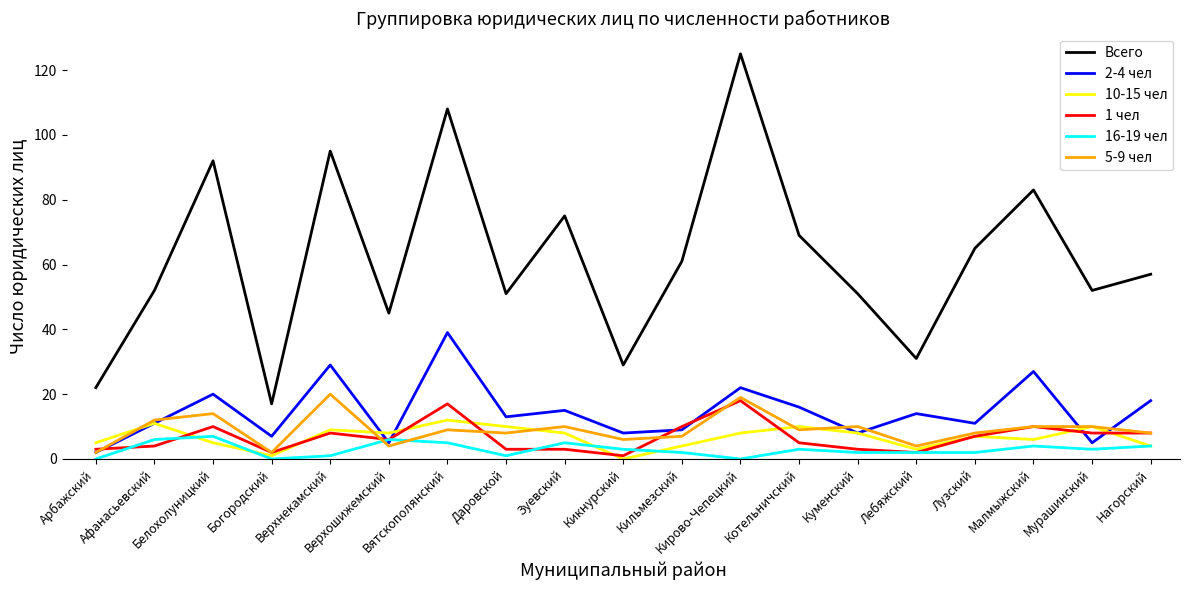

True or false: 5-9 чел has more than 0 interior local peaks.

True